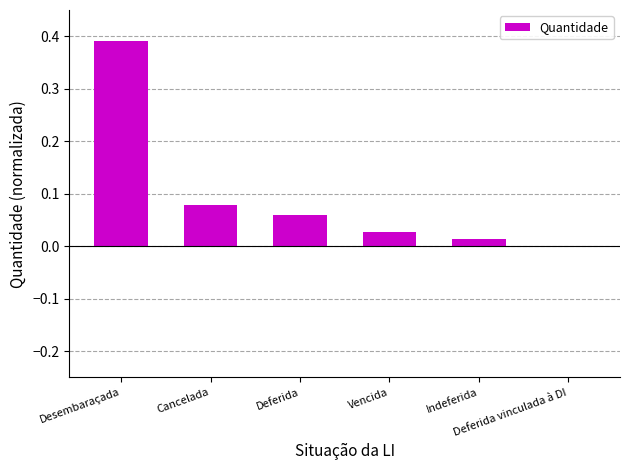

What is the sum of all values?

0.6